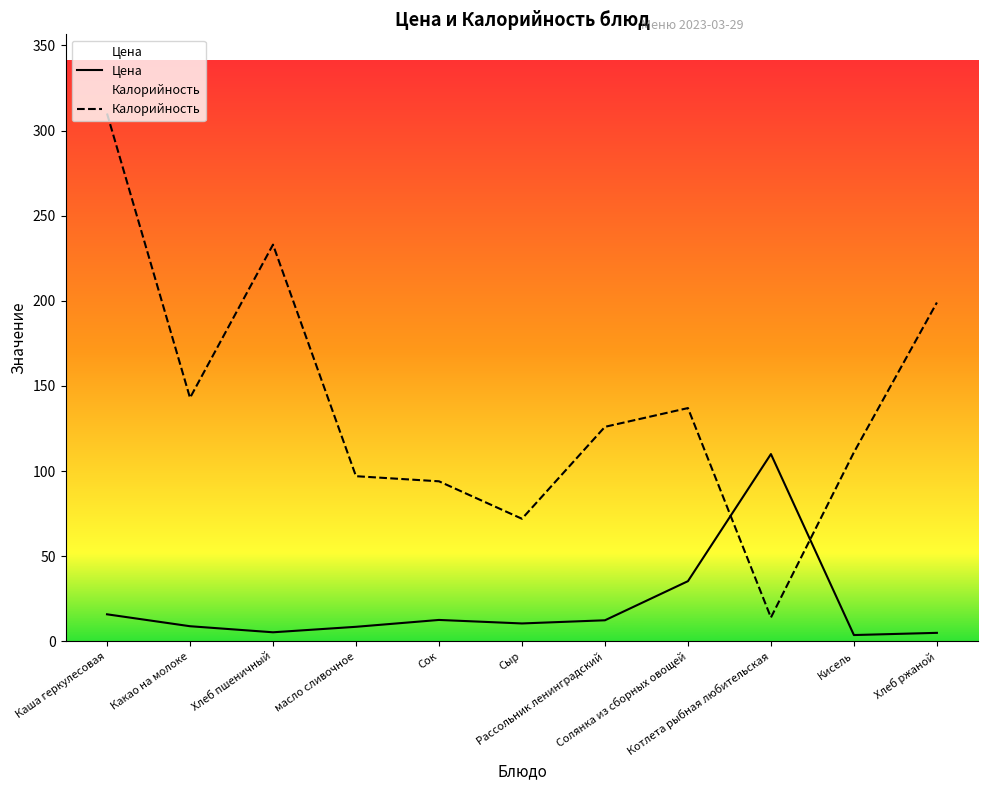

What is the approximate value of Калорийность at Котлета рыбная любительская?

14.0